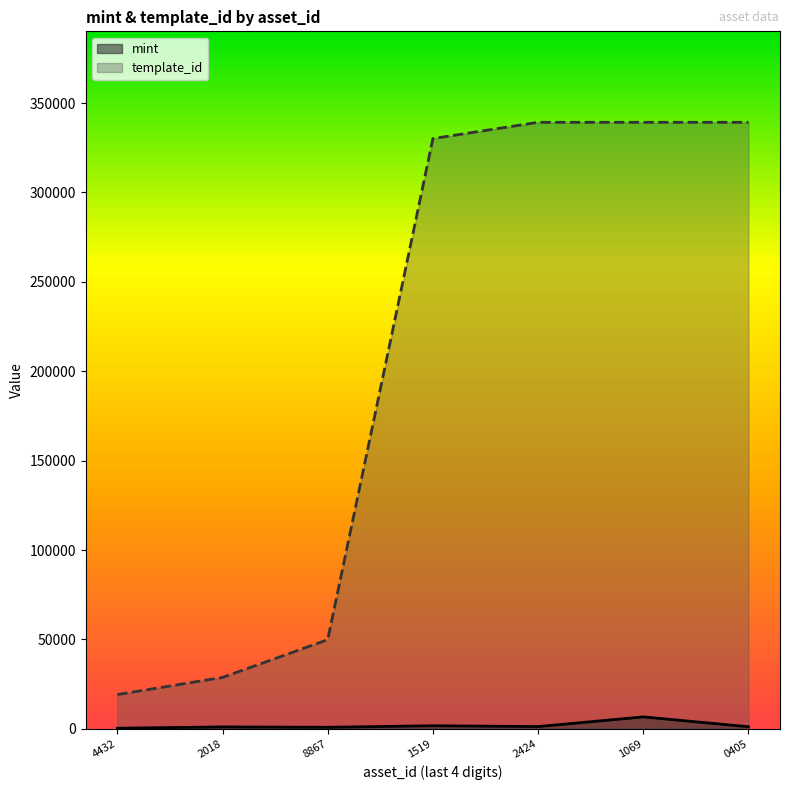

Reading right to left, list all the values displayed in this chart.

mint: 0405=1166	1069=6660	2424=1245	1519=1705	8867=852	2018=1049	4432=321
template_id: 0405=339229	1069=339228	2424=339228	1519=330131	8867=49849	2018=28744	4432=19155